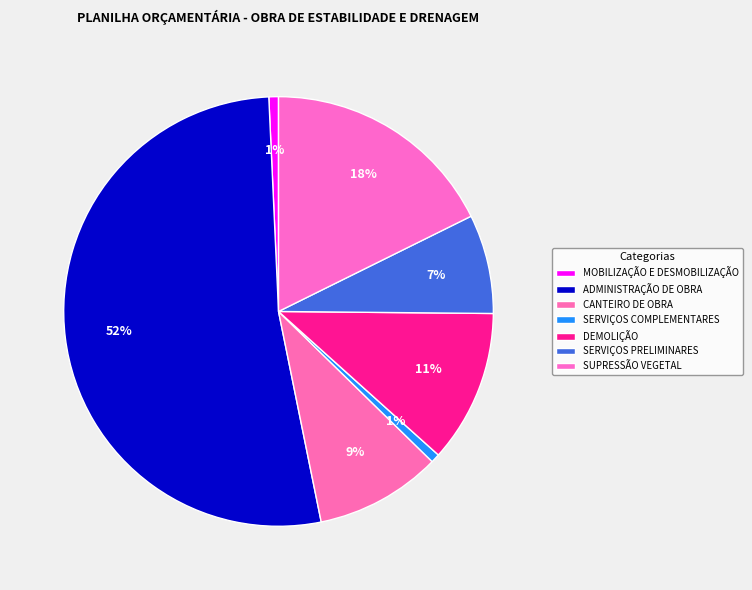

How many slices are in this pie chart?

7